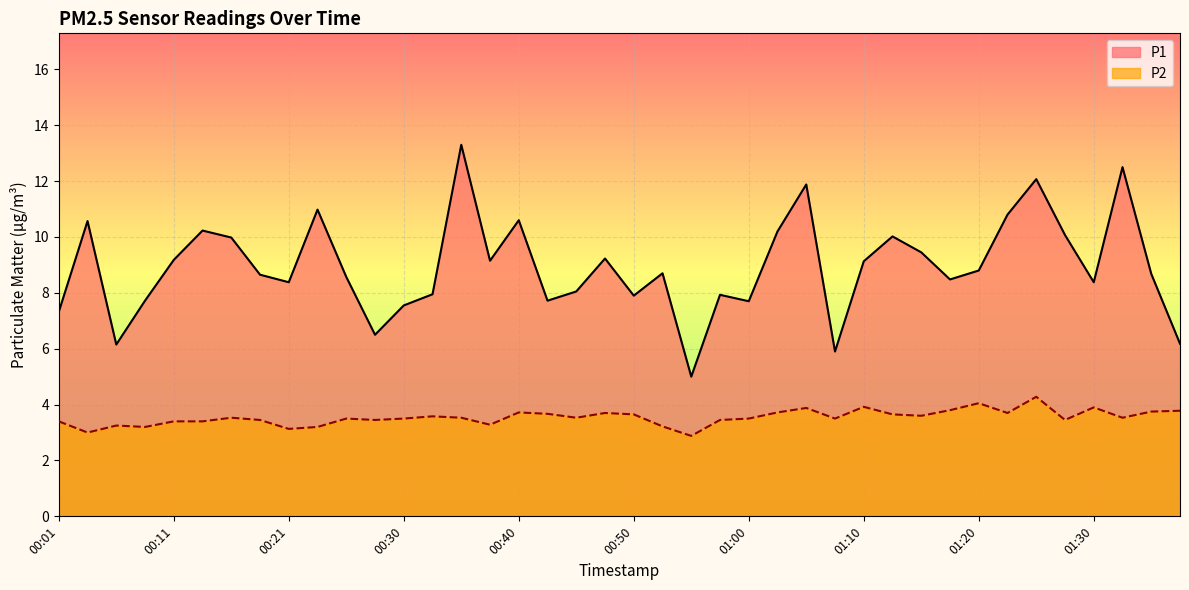

What is the difference between the highest and lowest values at 01:13?

6.4